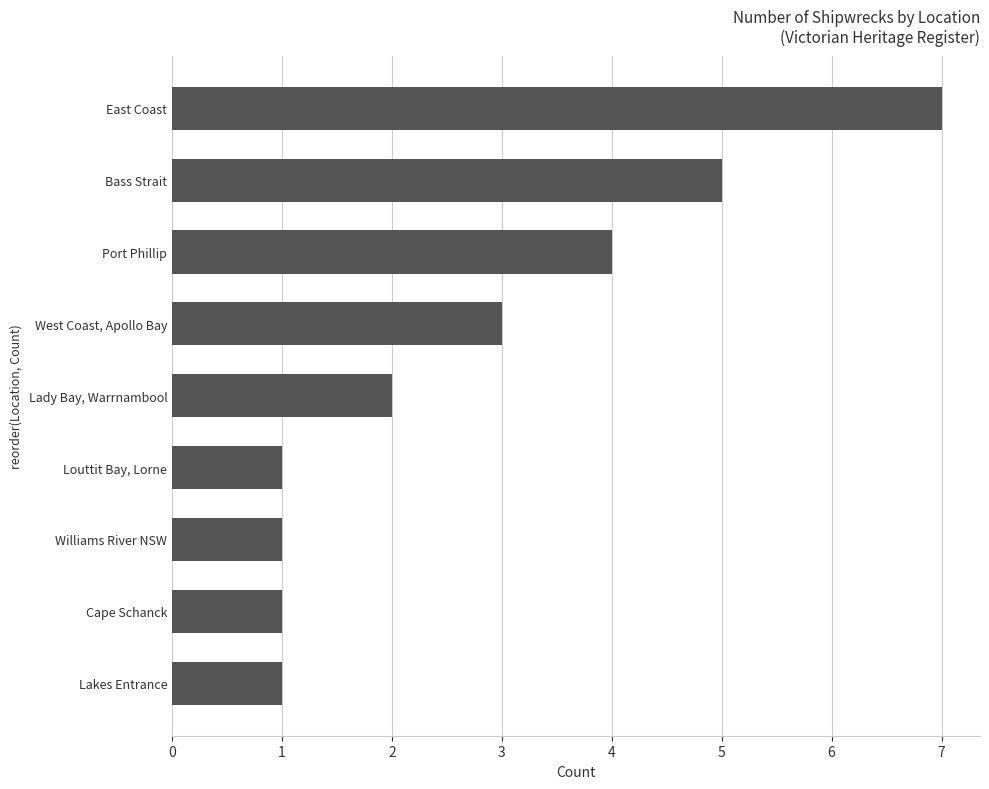

What value does the data have at West Coast, Apollo Bay?

3